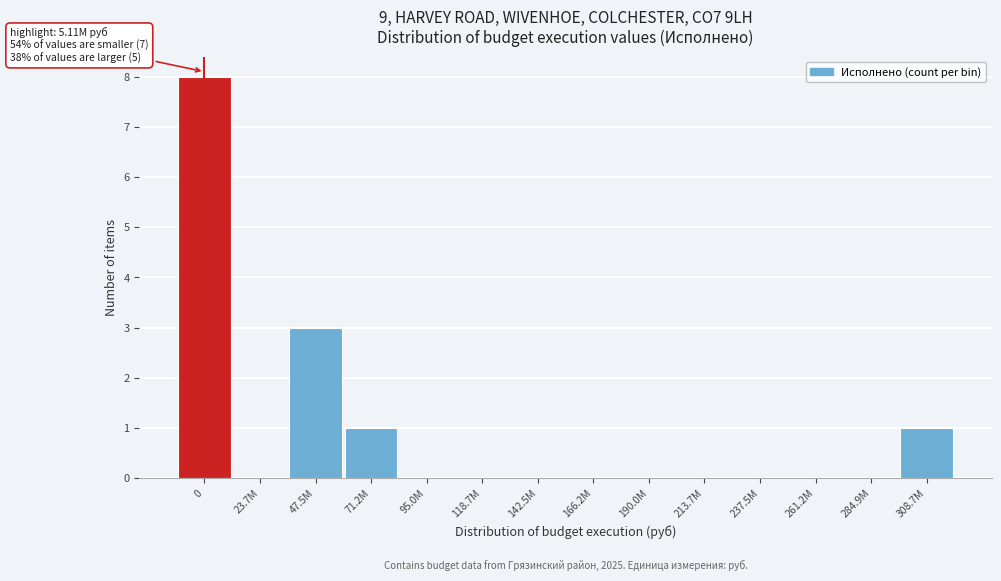

Reading left to right, what are all the values shown in this chart?

0=8	23.7M=0	47.5M=3	71.2M=1	95.0M=0	118.7M=0	142.5M=0	166.2M=0	190.0M=0	213.7M=0	237.5M=0	261.2M=0	284.9M=0	308.7M=1